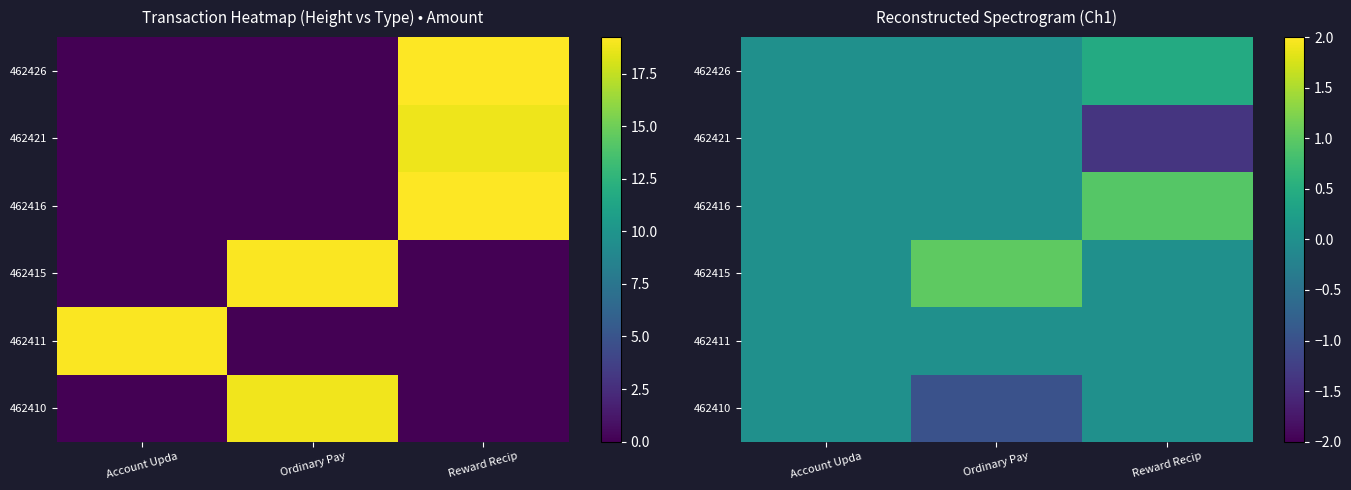

Is the value of 462410 at Ordinary Pay greater than the value of 462426 at Reward Recip?

No